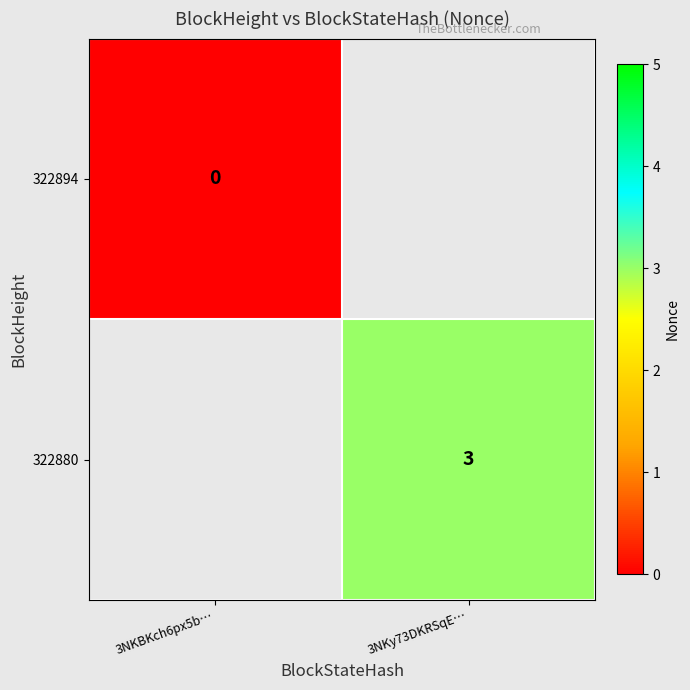

True or false: 322880 has a value of 5 at 3NKy73DKRSqE….

False